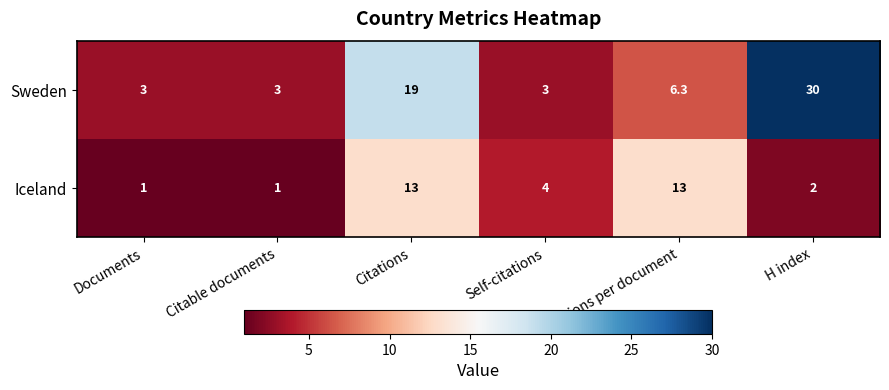

Reading left to right, transcribe all the data shown in this chart.

Sweden: 3.0	3.0	19.0	3.0	6.3	30.0
Iceland: 1.0	1.0	13.0	4.0	13.0	2.0